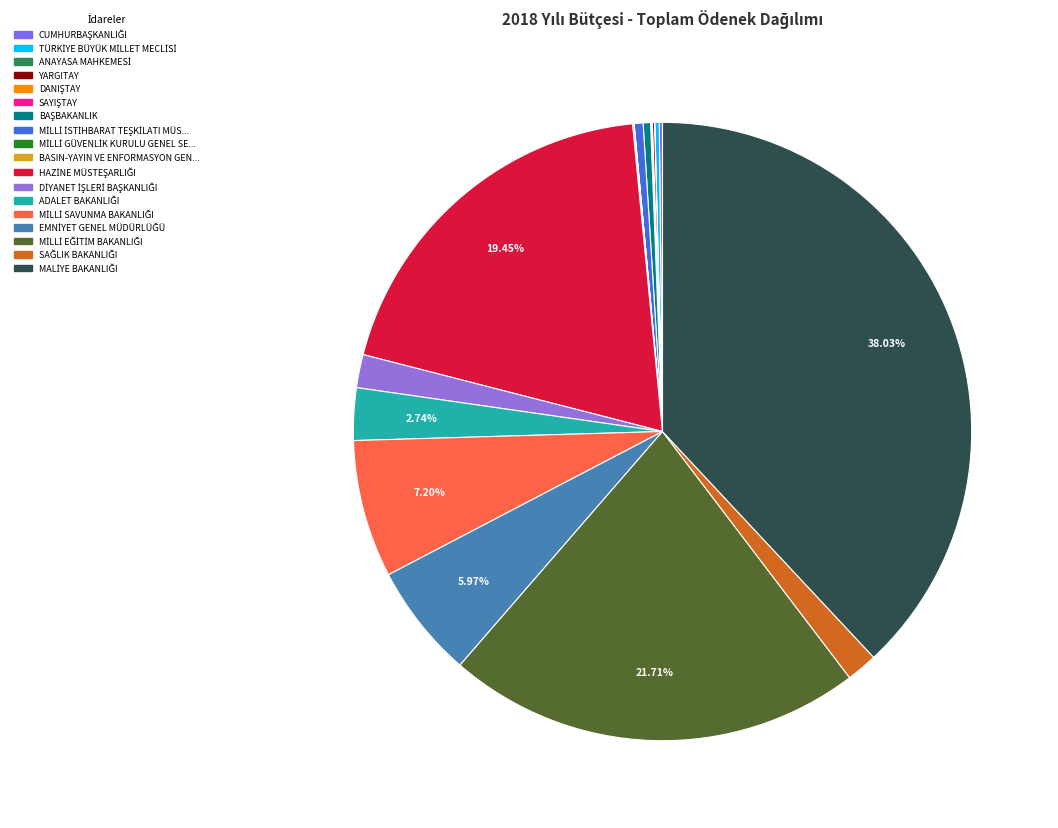

To the nearest percent, what is the average slice percentage?

6%